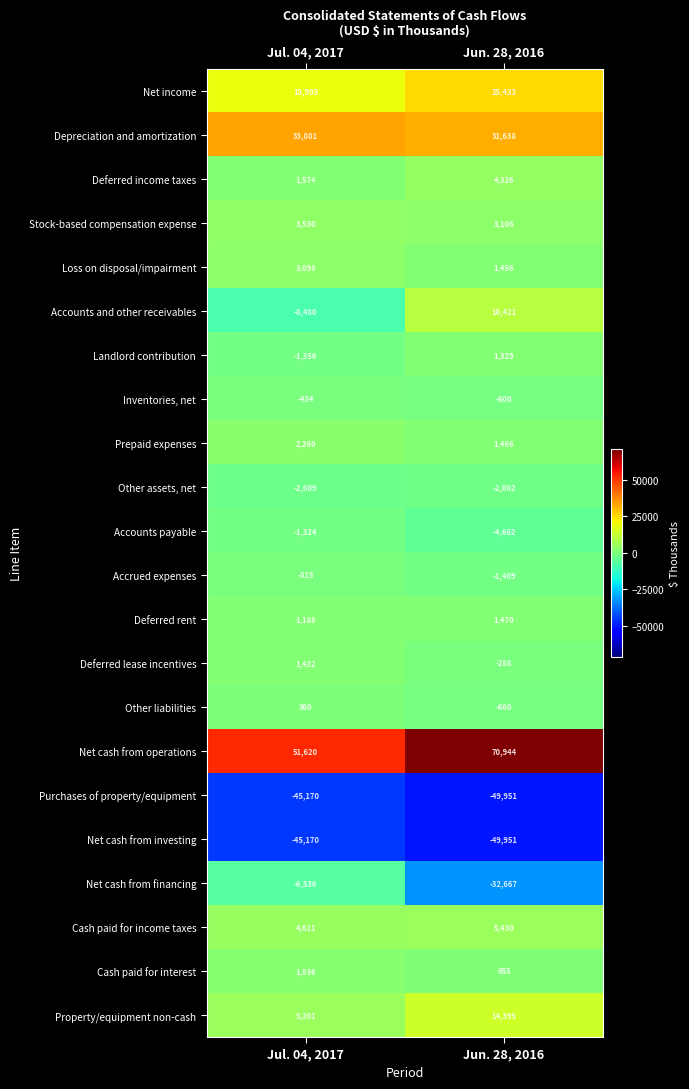

Which series changed the most between Jul. 04, 2017 and Jun. 28, 2016?

Net cash from financing